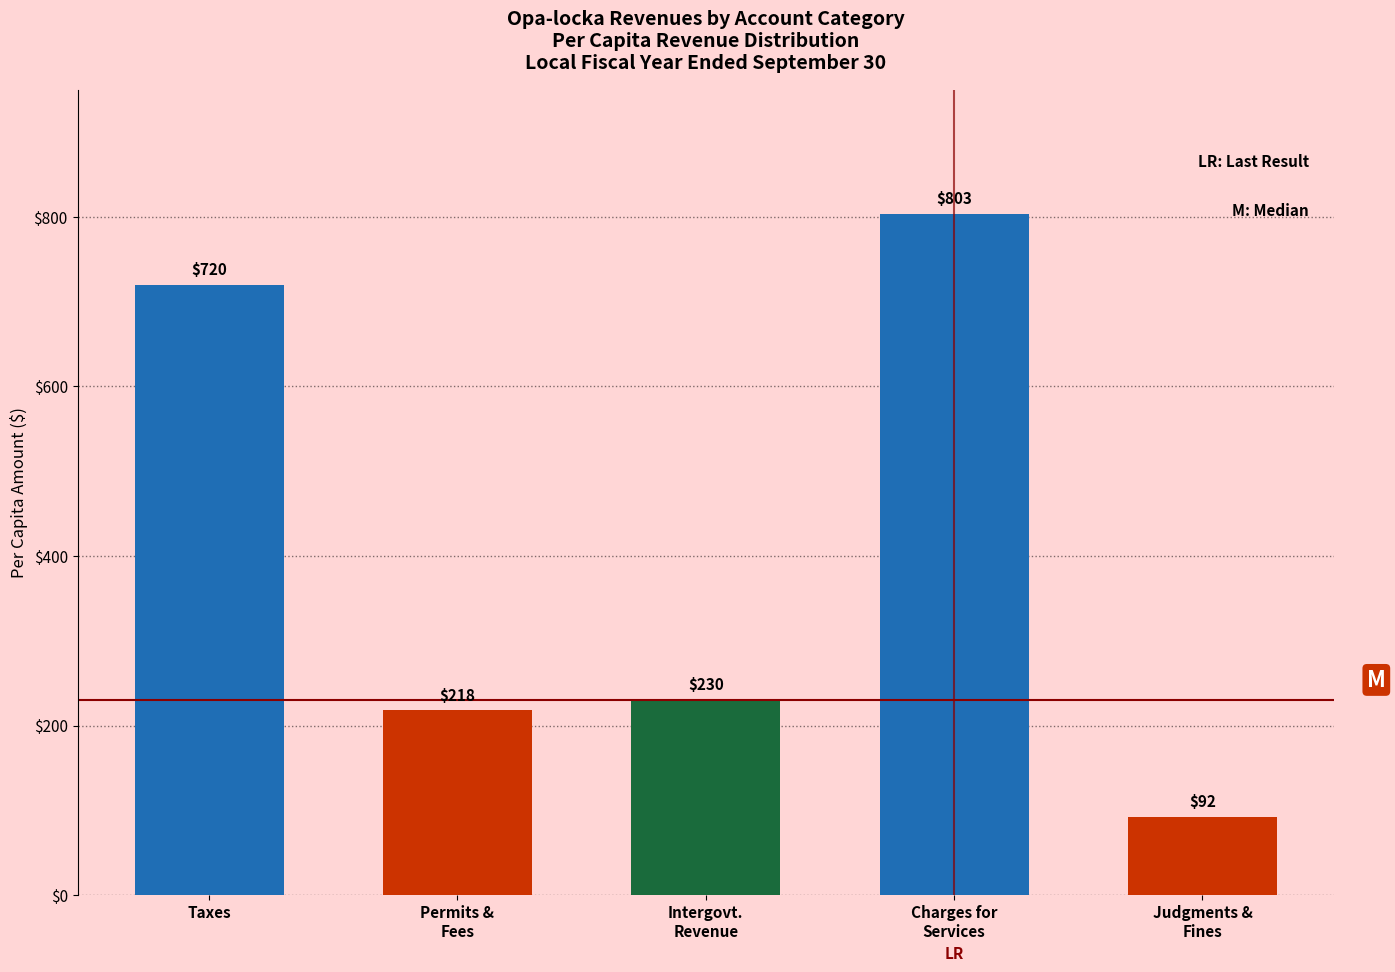

What is the value of the 3rd bar from the left?

230.2